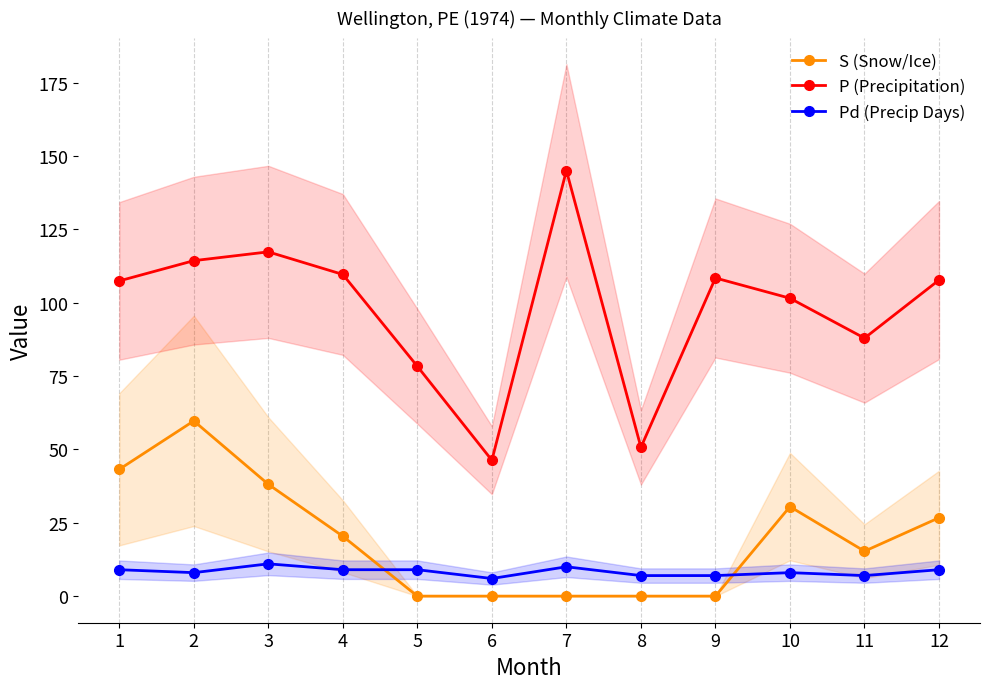

Rank the categories by P (Precipitation) value from highest to lowest.

7, 3, 2, 4, 9, 12, 1, 10, 11, 5, 8, 6